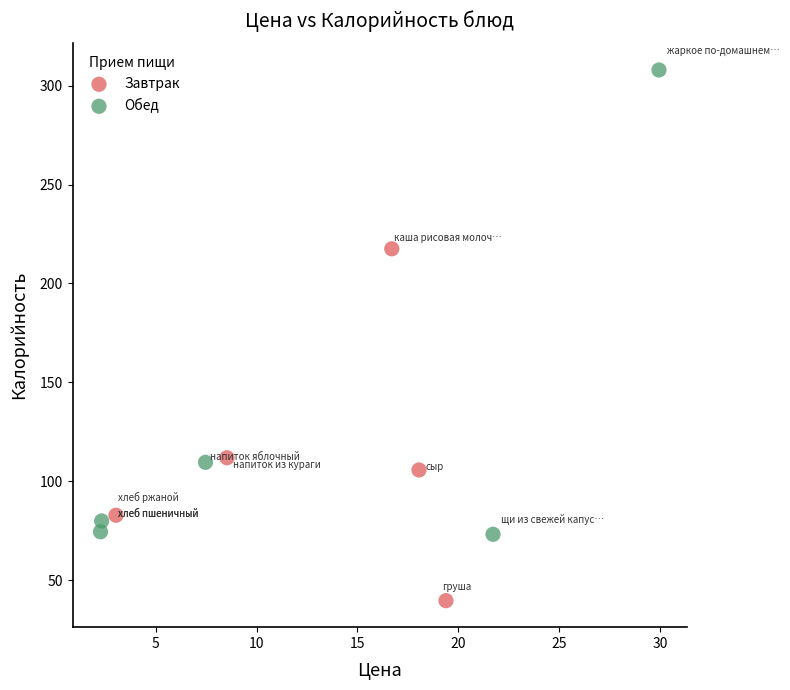

Which series has the widest spread of Y values?

Обед